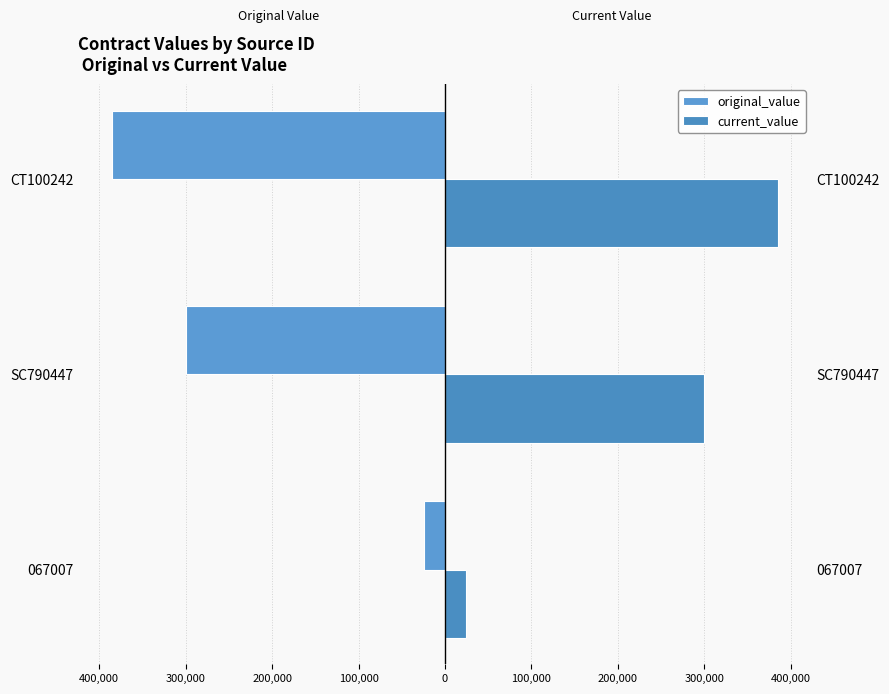

At 067007, list the series in order from smallest to largest.

original_value, current_value